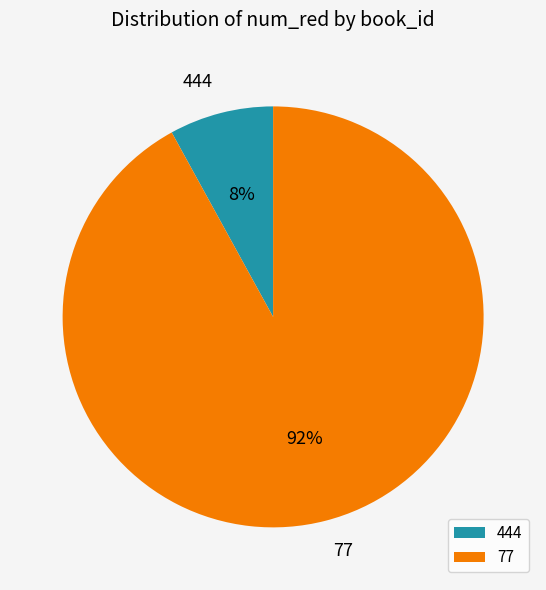

True or false: 77 accounts for 92% of the total.

True